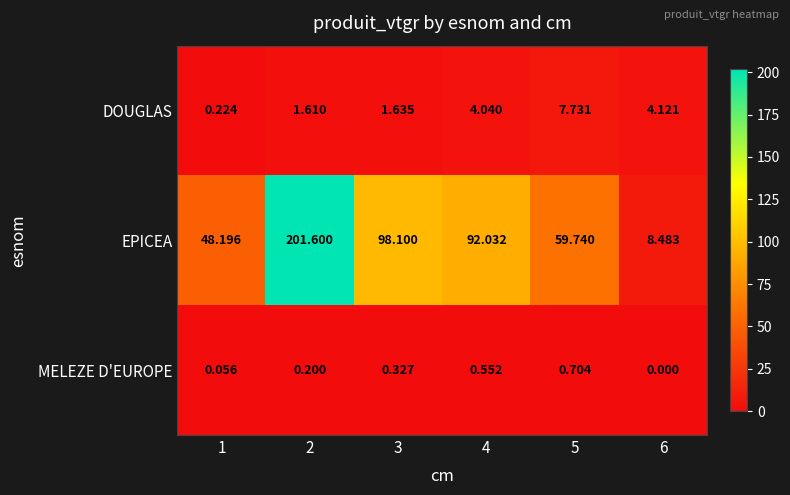

Which series has the largest total across all categories?

EPICEA